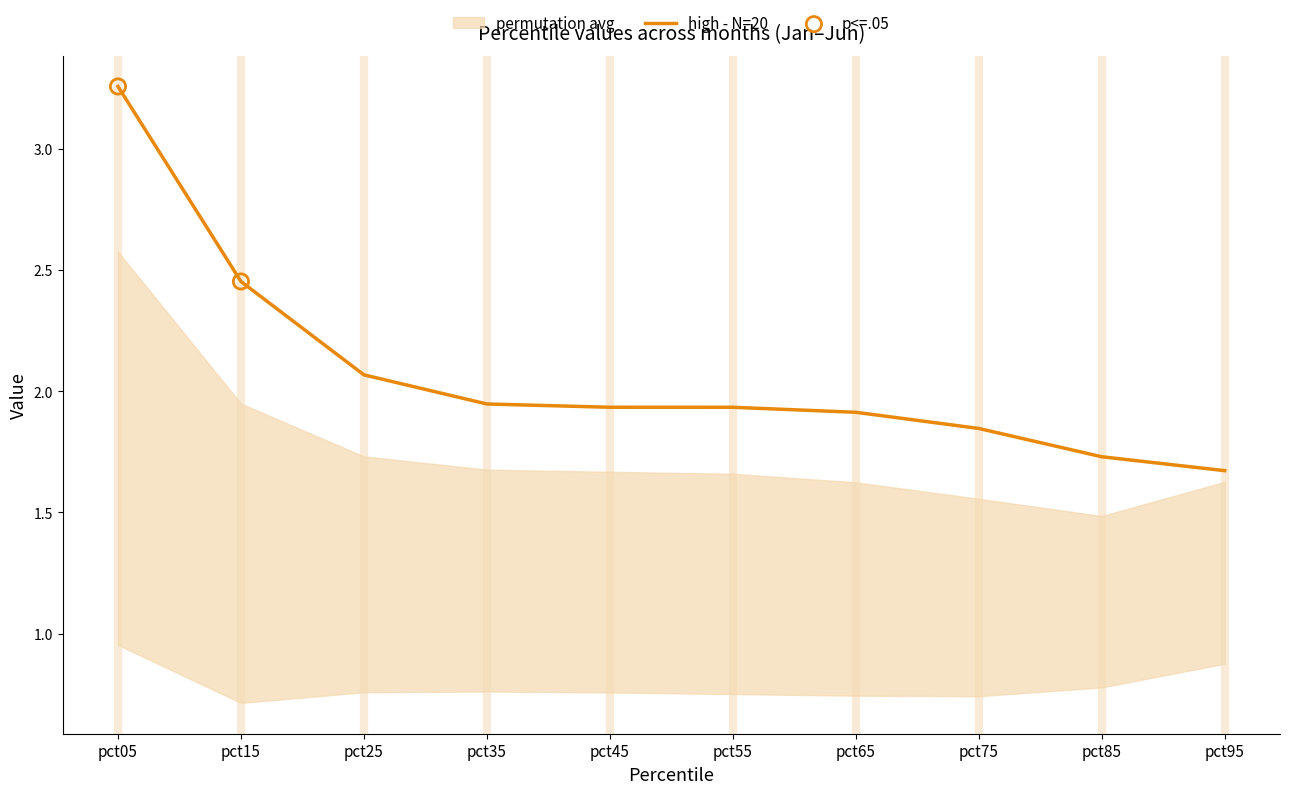

The high - N=20 series shows 1.9 at pct65. True or false?

True